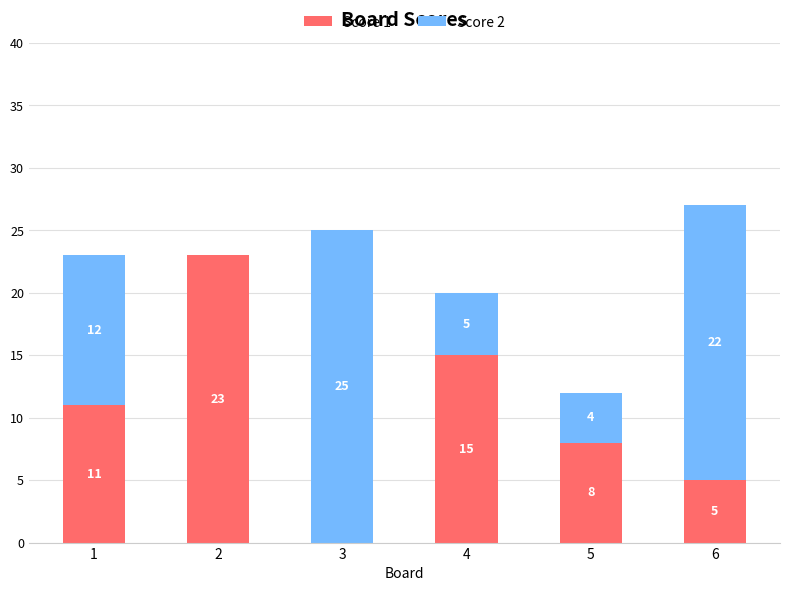

At which category is the sum across all series the highest?

6